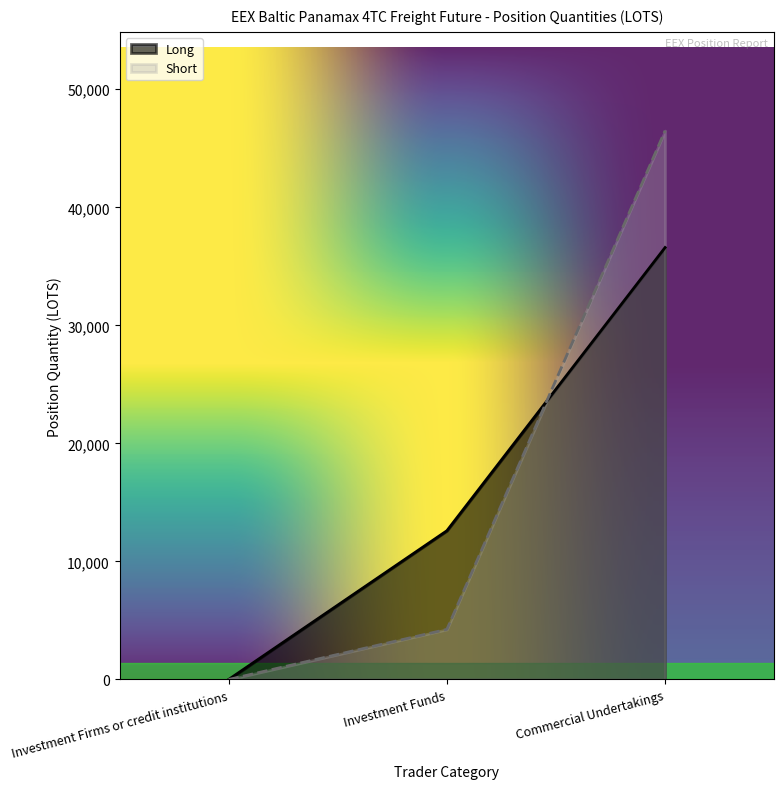

Reading left to right, transcribe all the data shown in this chart.

Long: Investment Firms or credit institutions=0.0	Investment Funds=12600.6	Commercial Undertakings=36592.7
Short: Investment Firms or credit institutions=0.0	Investment Funds=4246.0	Commercial Undertakings=46493.2